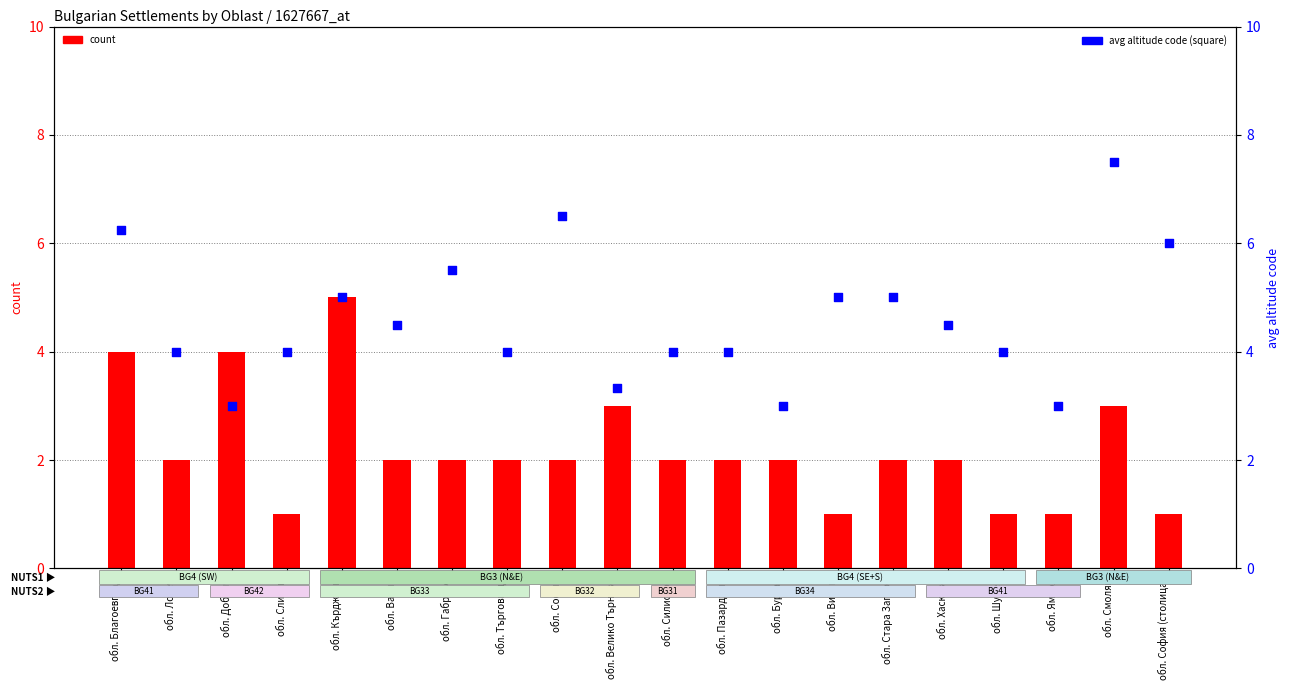

Which series contains the lowest Y value?

count